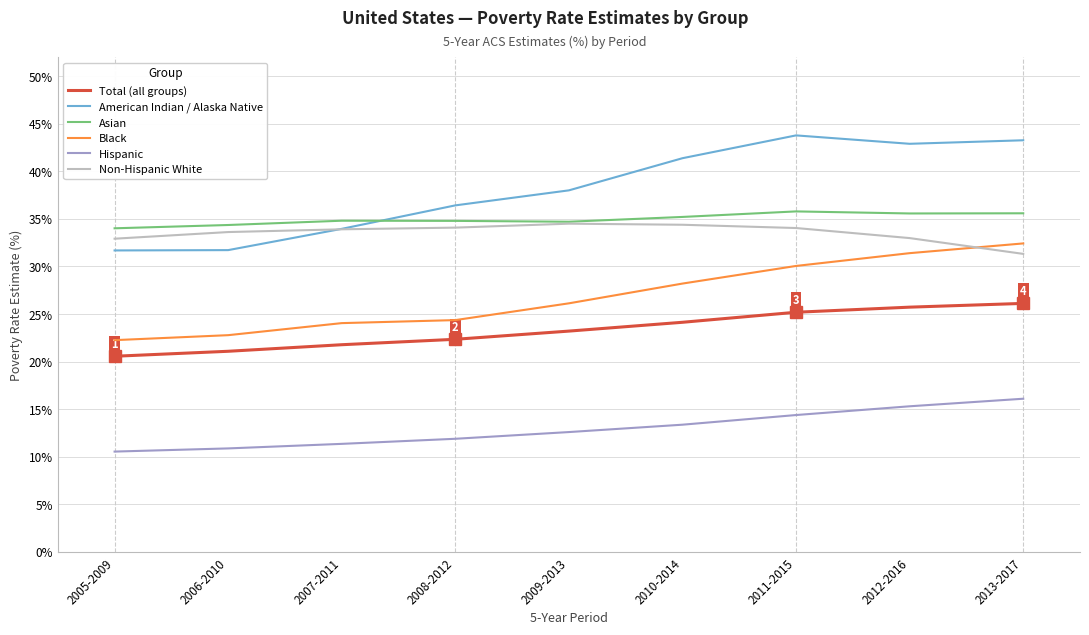

Is it true that American Indian / Alaska Native equals 71.5 at 2010-2014?

False